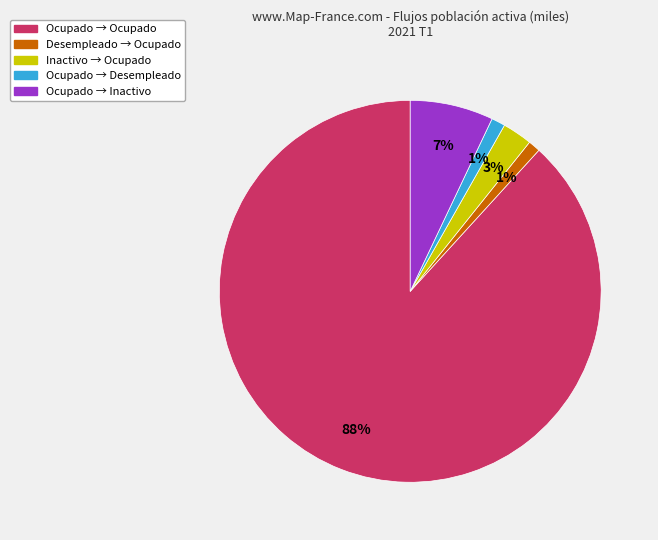

What percentage is the Desempleado → Ocupado slice, to the nearest percent?

1%